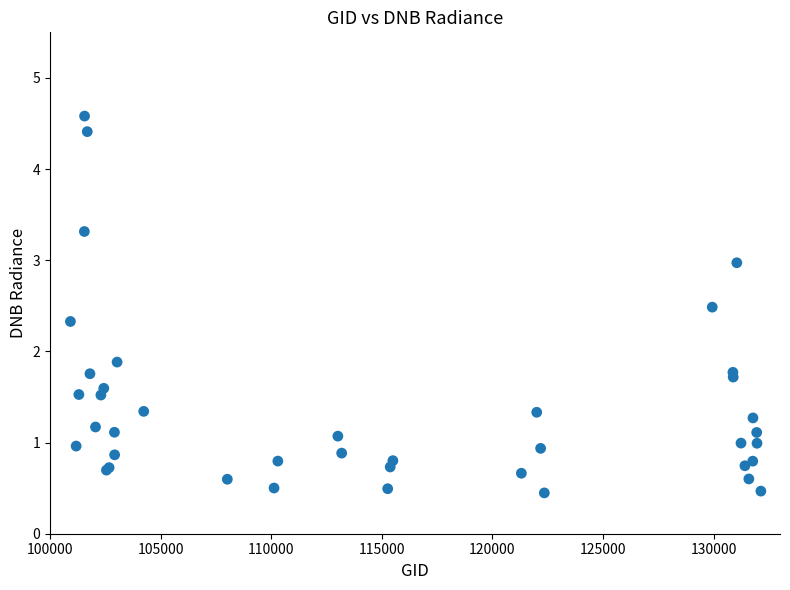

What Y value in the scatter plot is closest to 2?

1.9